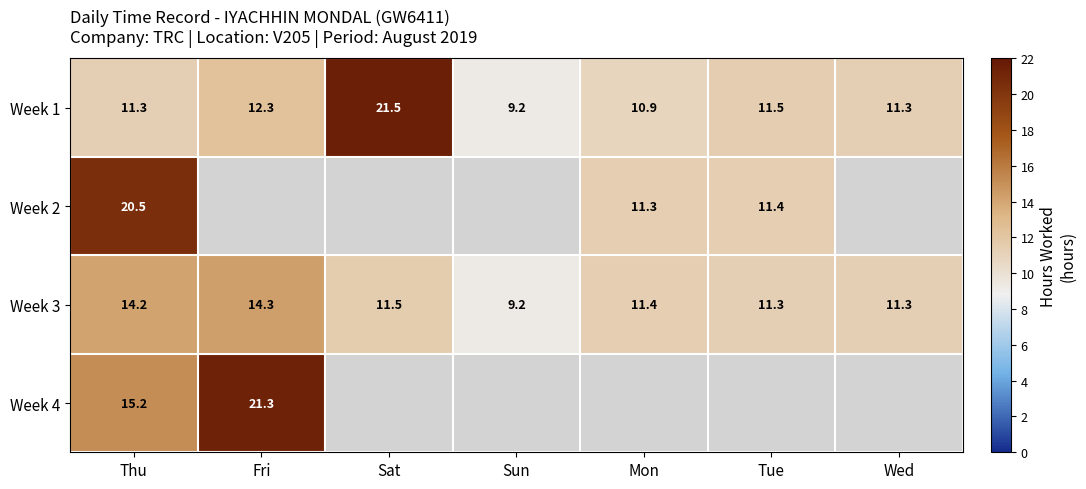

At how many categories does at least one series exceed 20?

3